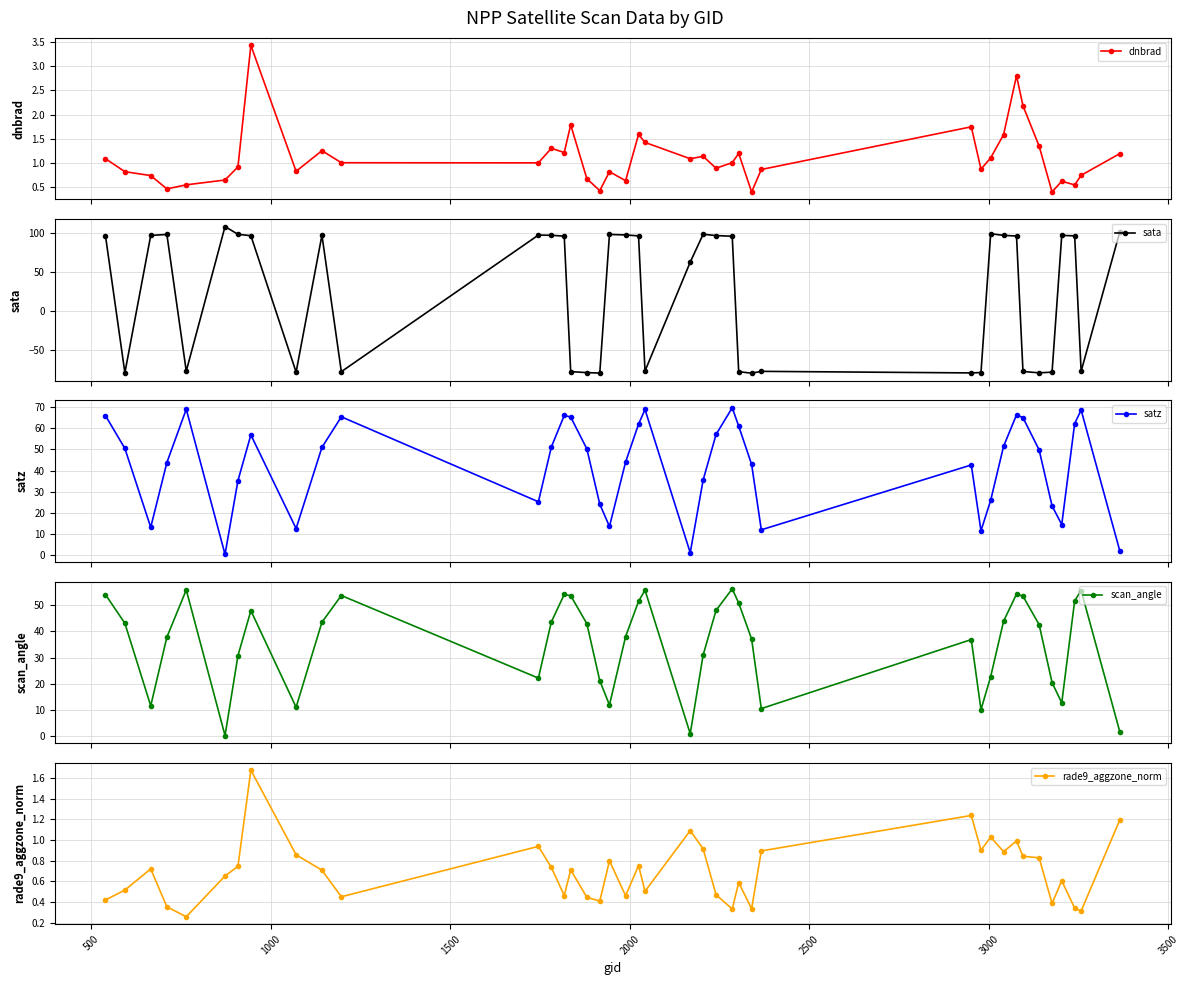

How many interior local valleys does the satz series have?

9